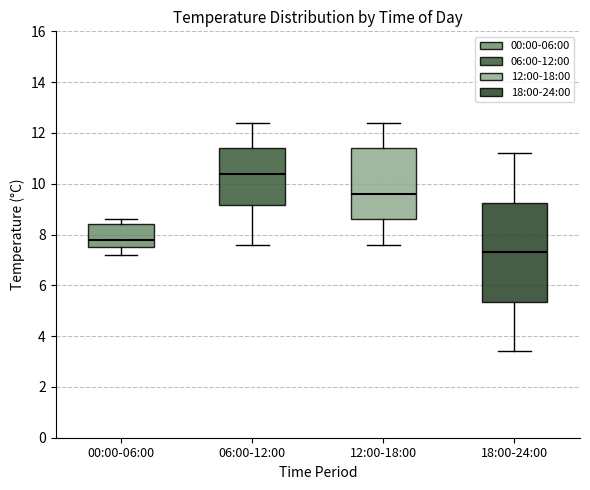

Reading left to right, transcribe this box plot: for each box, give where its median line is, the range the box spans, and where its two whiskers end, as read against the y-axis. The values are not printed on the chart, so give them approximately, as read against the axis.

00:00-06:00: median 7.8, box 7.6 to 8.4, whiskers 7.2 to 8.6
06:00-12:00: median 10.4, box 9.2 to 11.4, whiskers 7.6 to 12.4
12:00-18:00: median 9.6, box 8.6 to 11.4, whiskers 7.6 to 12.4
18:00-24:00: median 7.4, box 5.4 to 9.2, whiskers 3.4 to 11.2